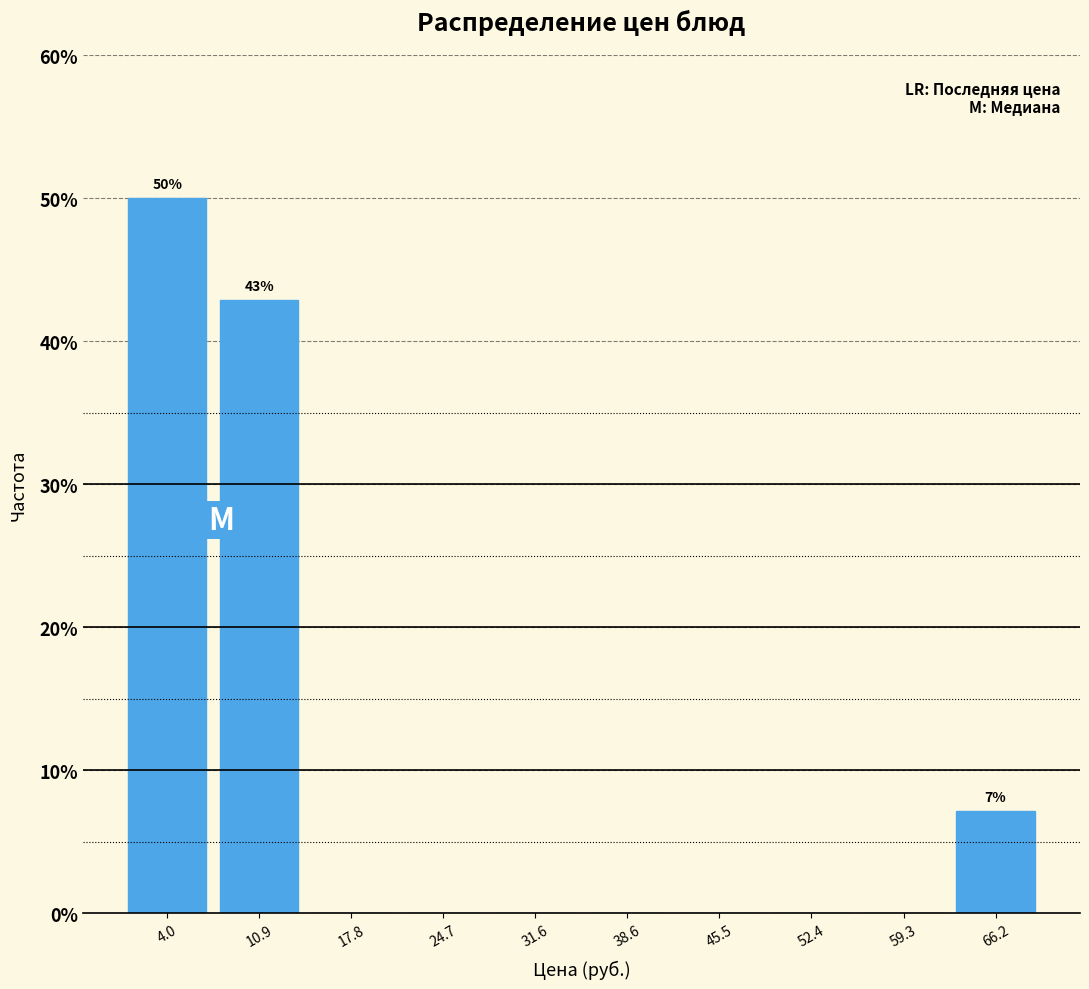

Over which range of the x-axis is the bar tallest?

1 to 7